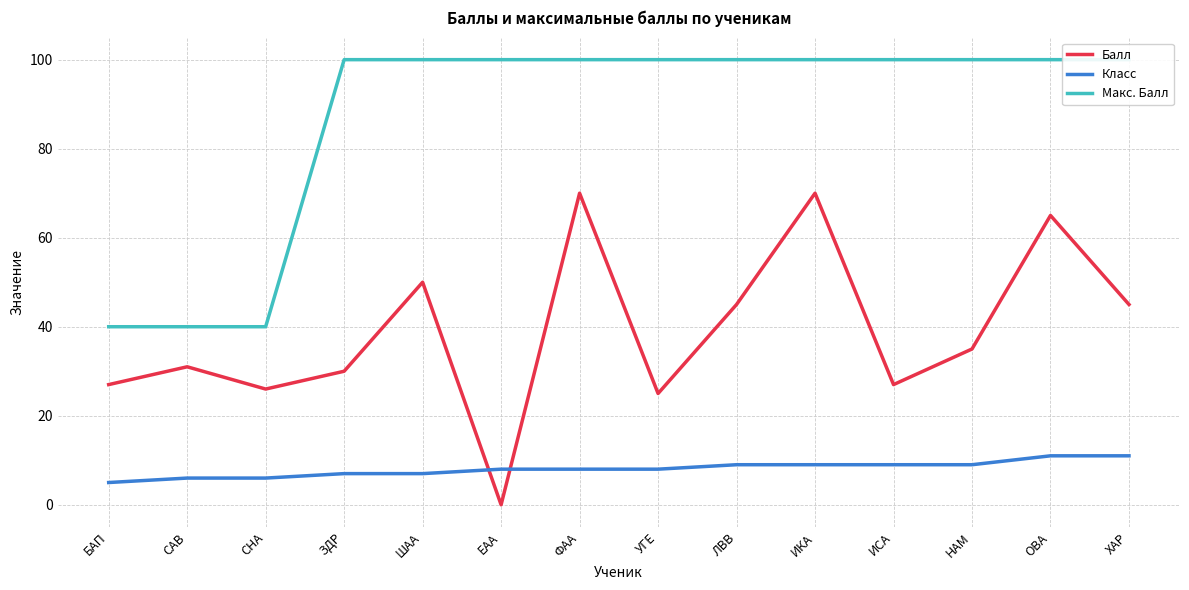

True or false: Класс and Макс. Балл cross at least once.

False